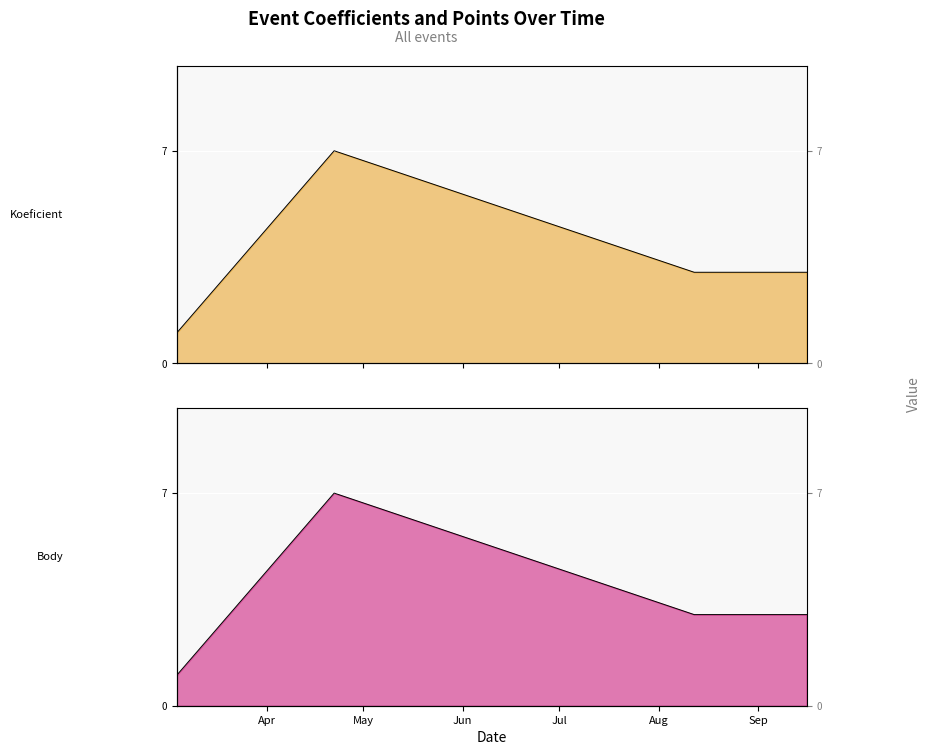

What is the total value across all series at 2017-03-04?

2